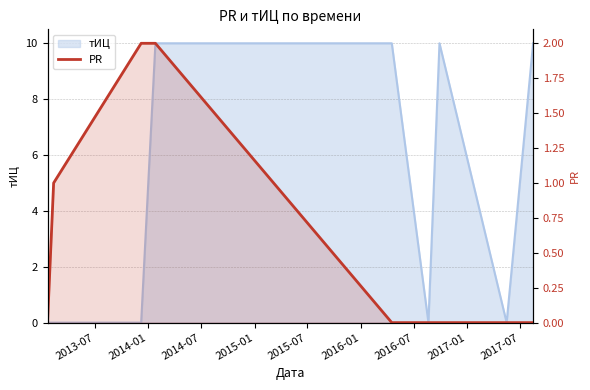

The value at 2014-01 is 1. True or false?

False